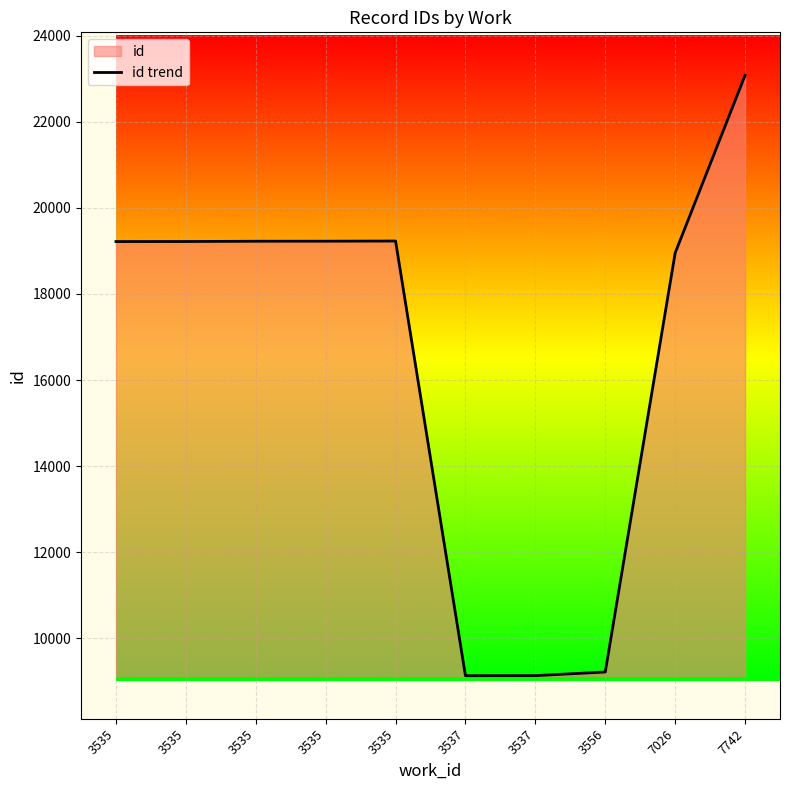

What is the greatest value displayed?

23082